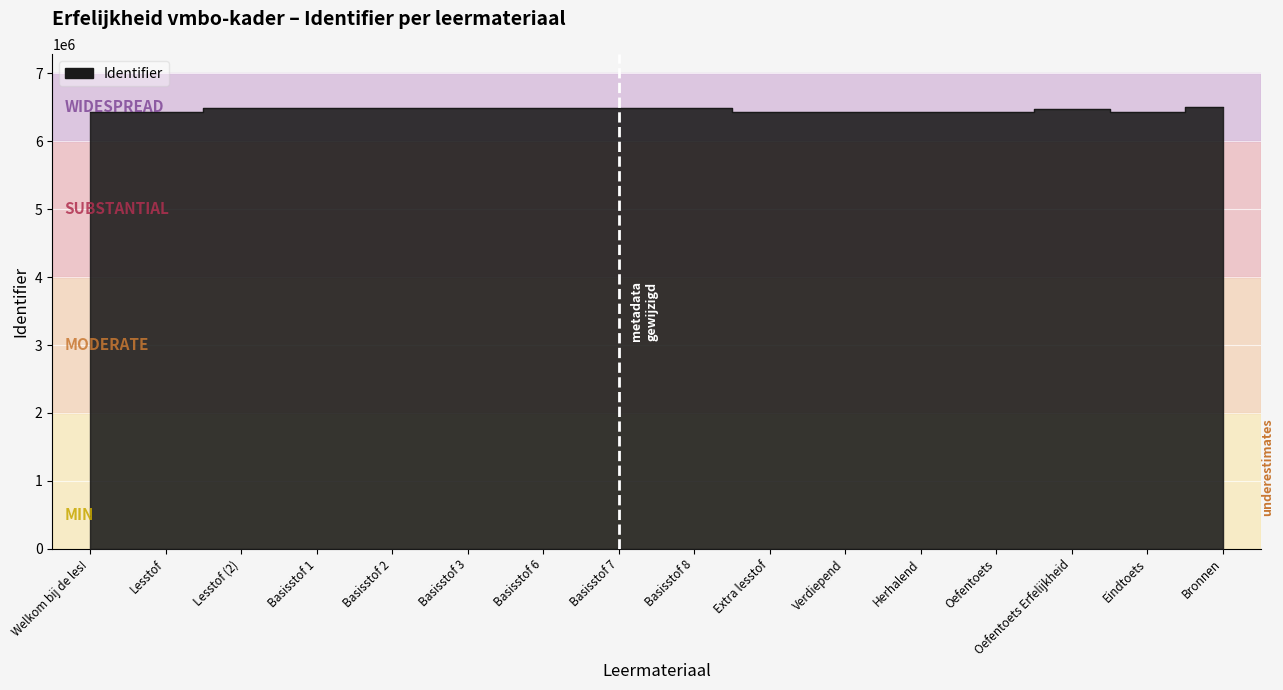

What is the label of the 1st point from the right?

Bronnen